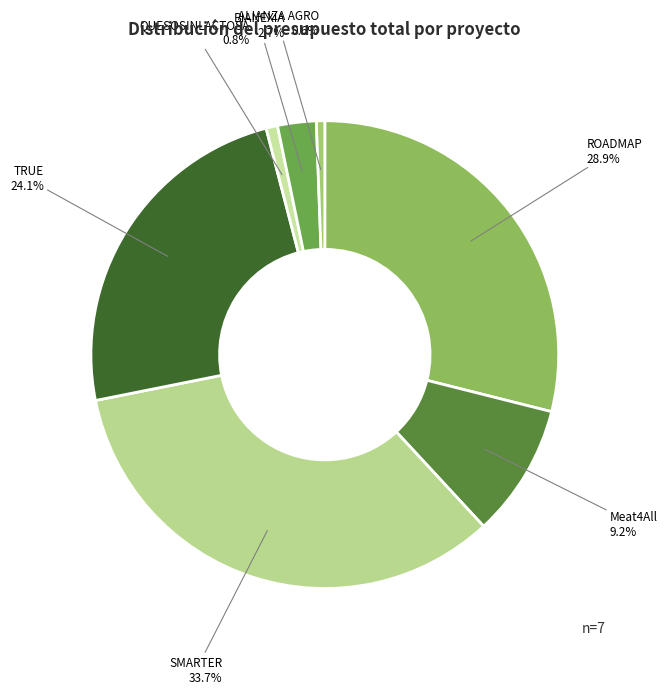

Which has a higher value, TRUE or BIANEXIA?

TRUE